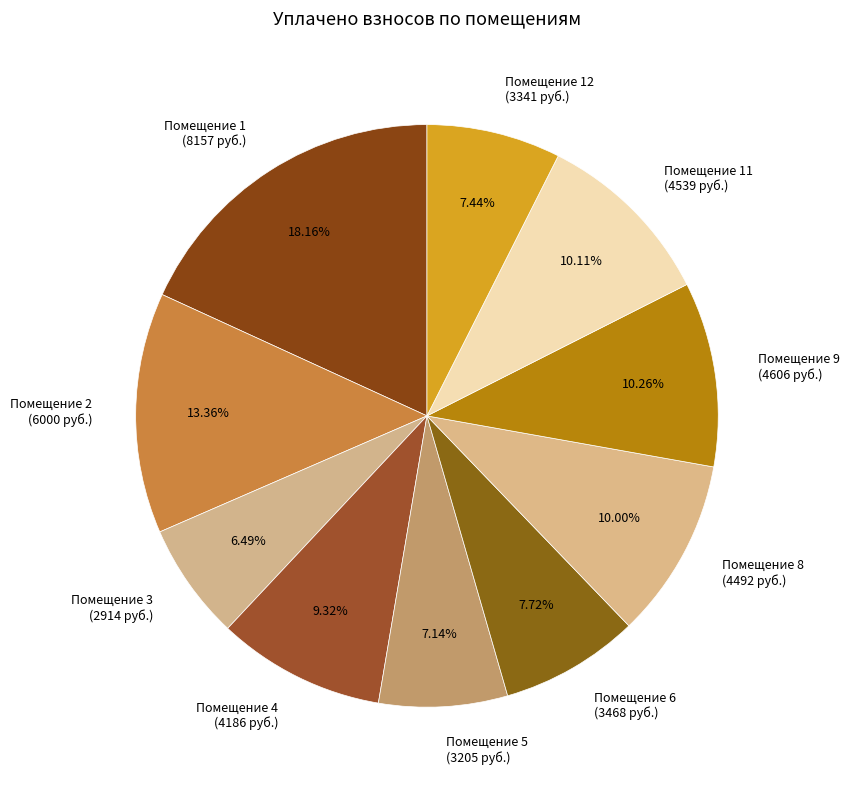

Combined, do Помещение 3 (2914 руб.) and Помещение 12 (3341 руб.) account for over 50%?

No